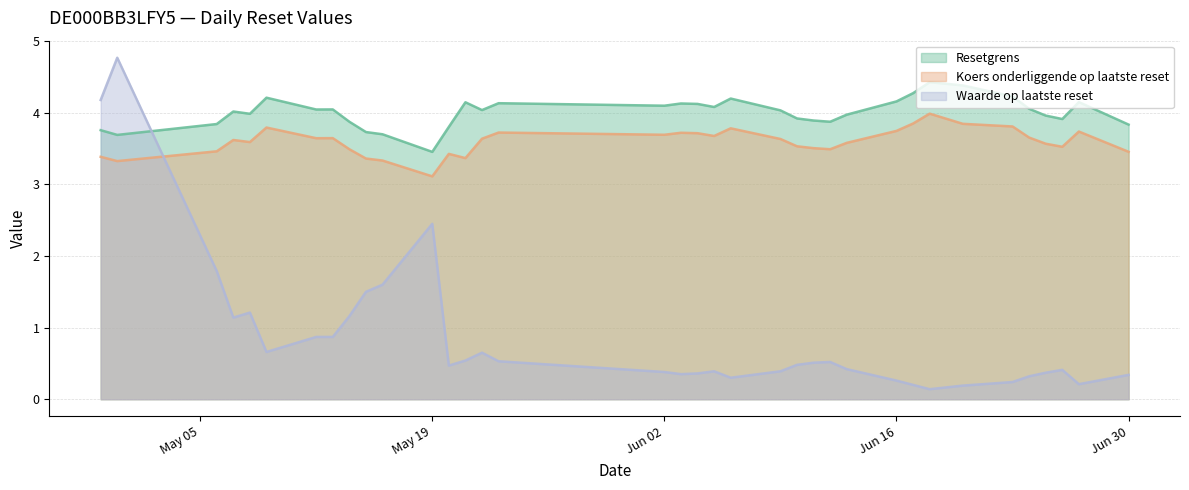

List the series in order of their peak value, lowest first.

Koers onderliggende op laatste reset, Resetgrens, Waarde op laatste reset